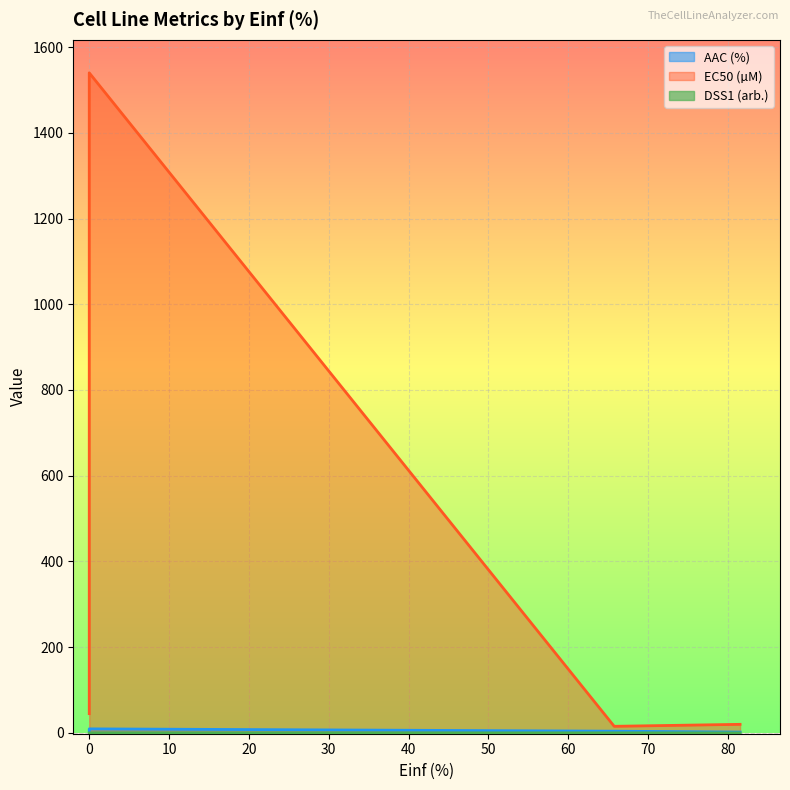

True or false: DSS1 (arb.) and AAC (%) cross at least once.

False